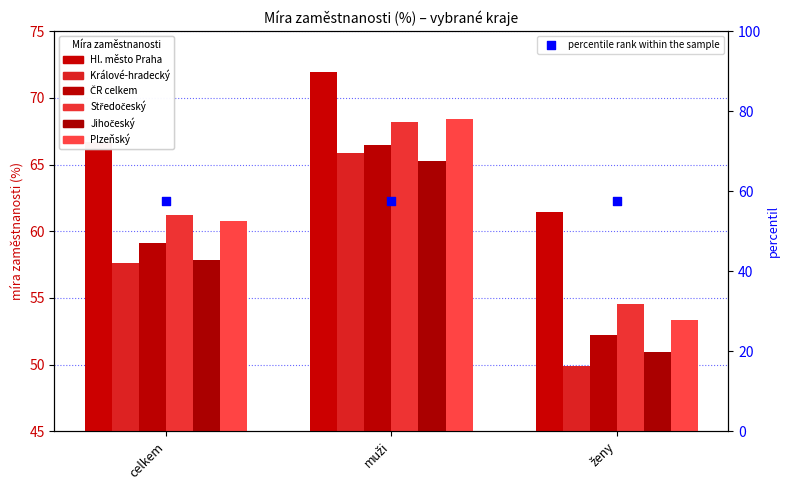

Which series contains the lowest Y value?

Králové-hradecký